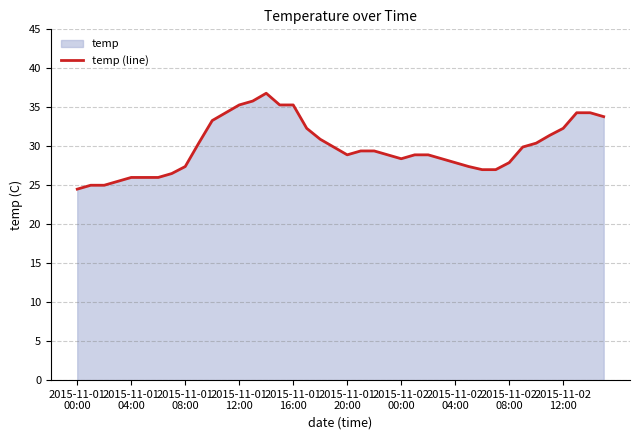

At which category does the chart reach its peak across all series?

14